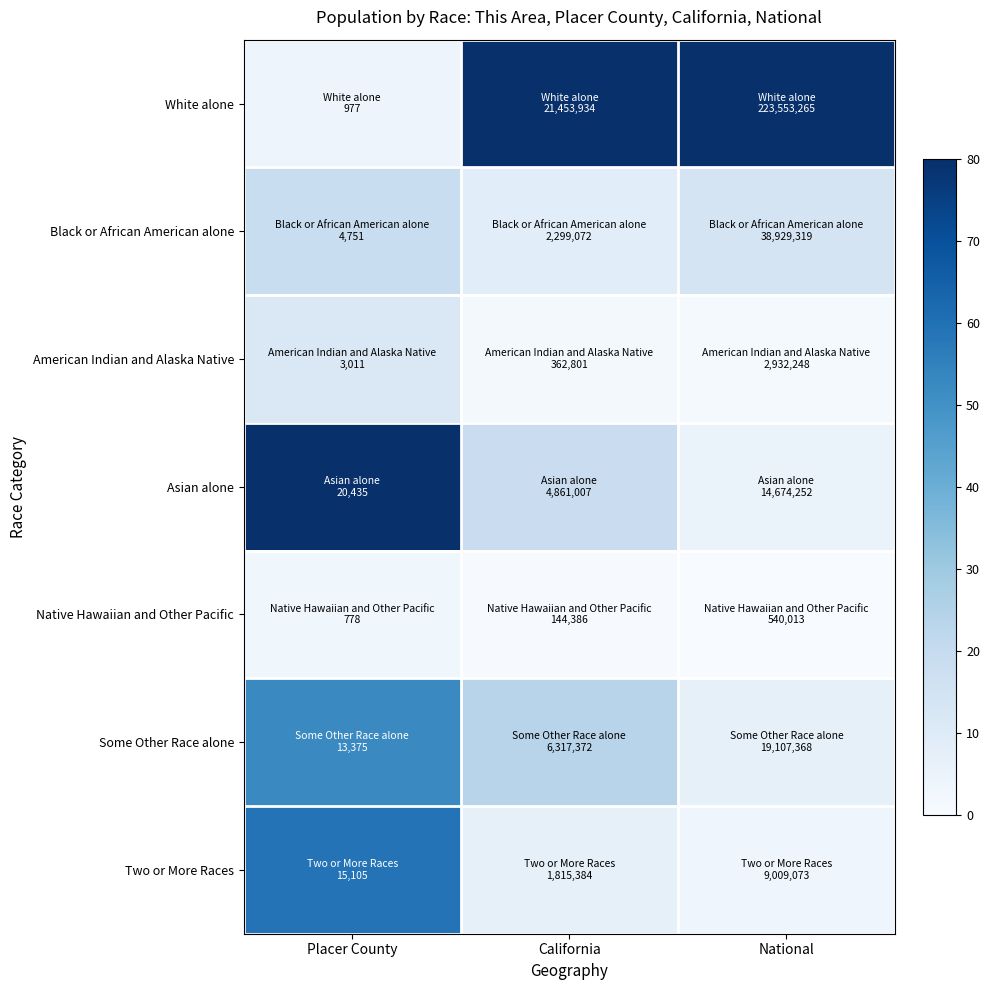

What is the total value across all series at National?

110.5